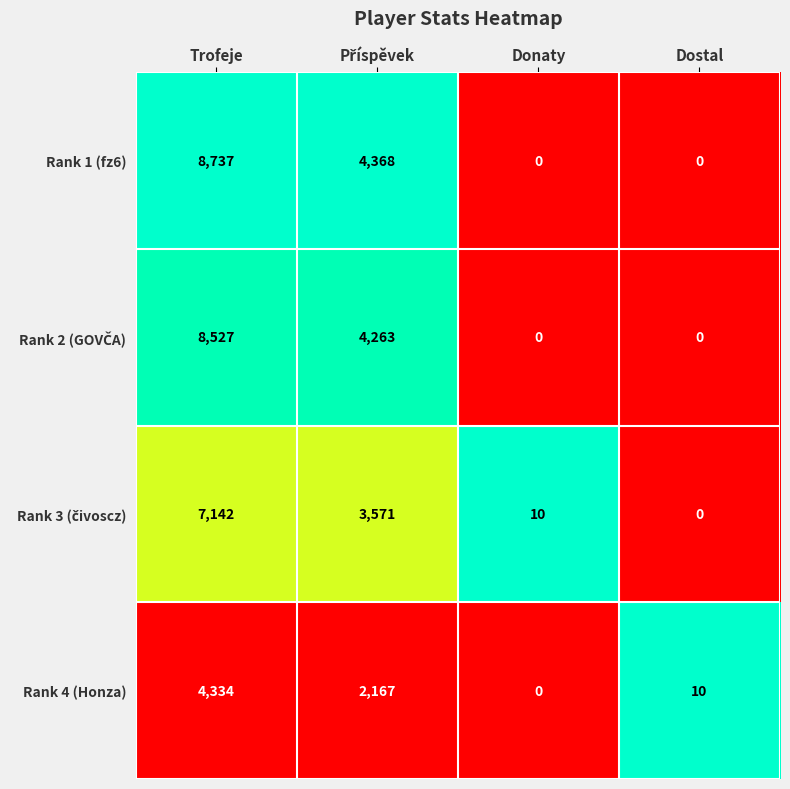

Which series changed the most between Trofeje and Donaty?

Rank 1 (fz6)